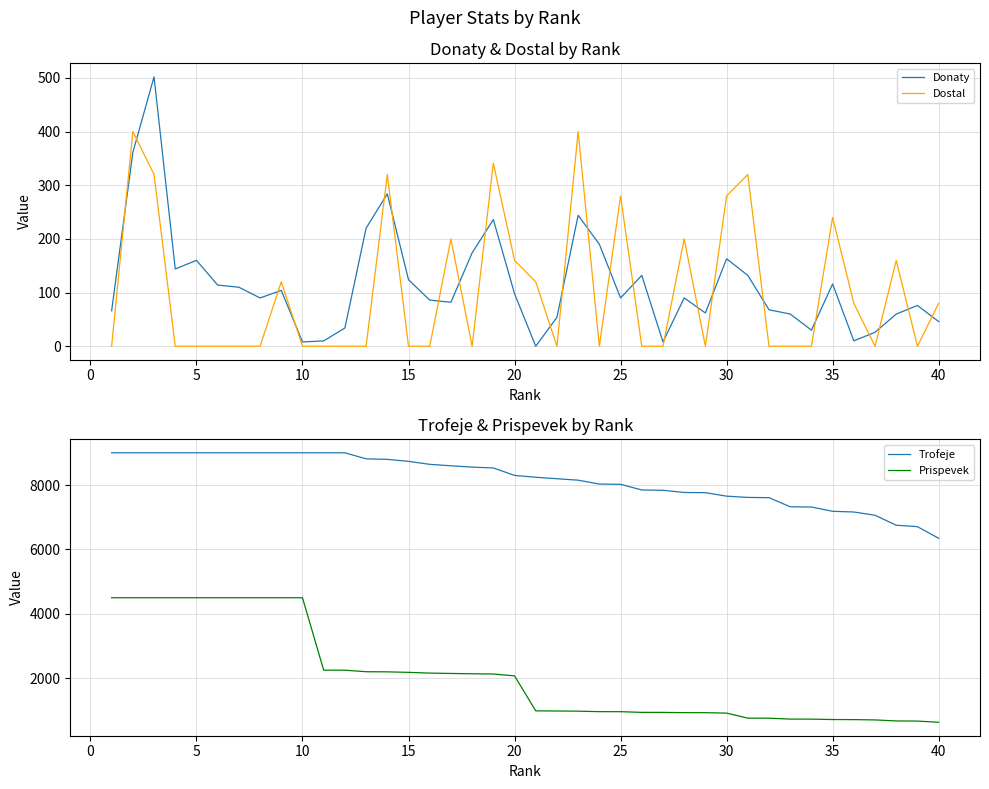

How many lines are shown in the chart?

4